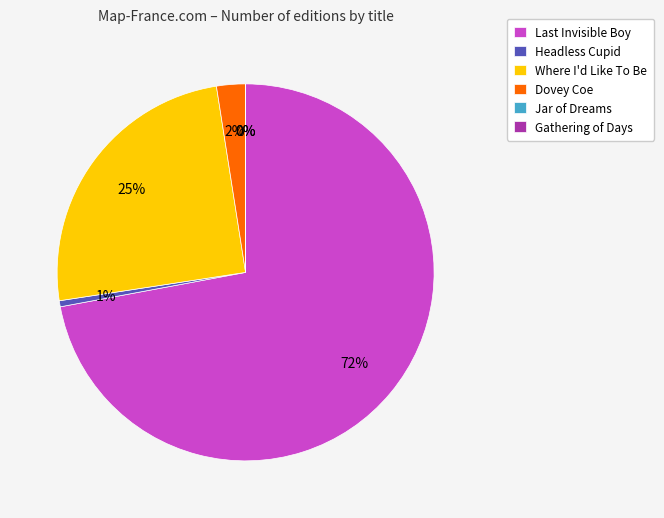

Is it true that Headless Cupid is 1% of the pie?

True